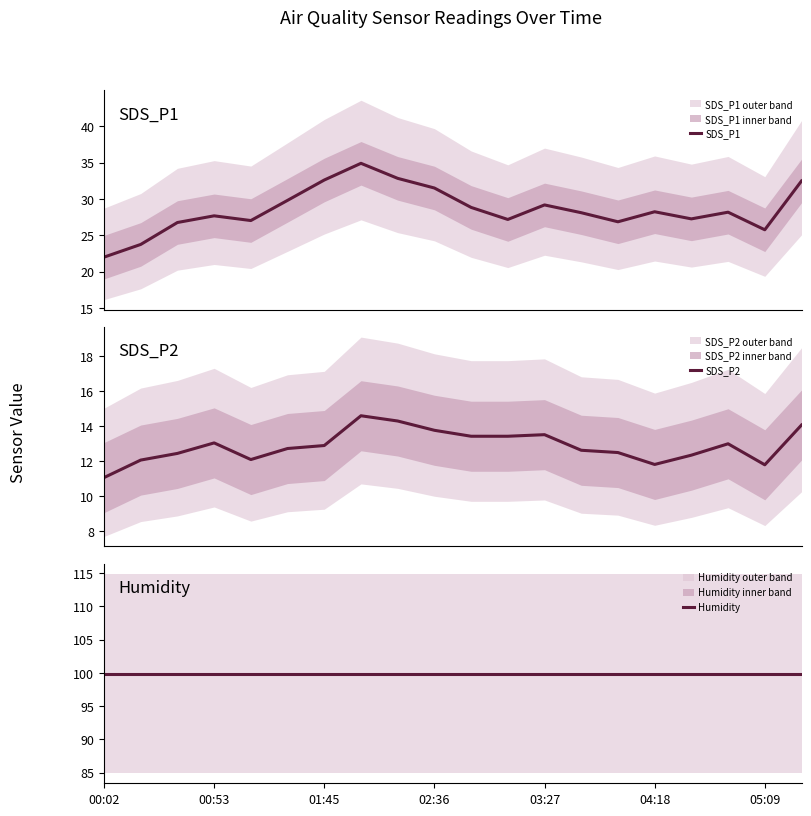

What is the highest value of the SDS_P1 series?

34.9